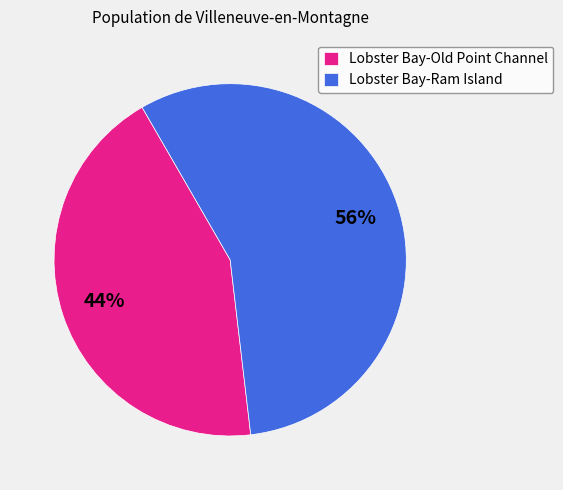

To the nearest percent, what percentage of the pie is Lobster Bay-Old Point Channel?

44%